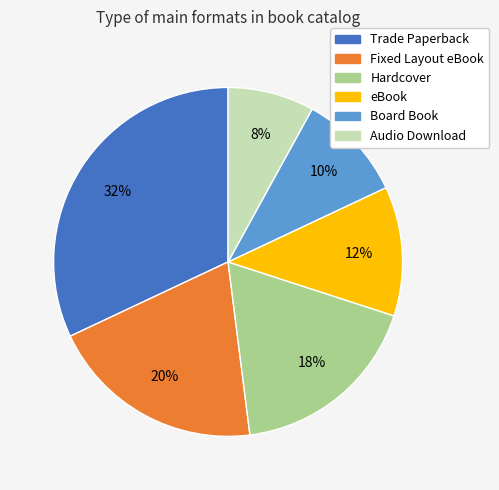

Which has a higher value, Hardcover or Audio Download?

Hardcover